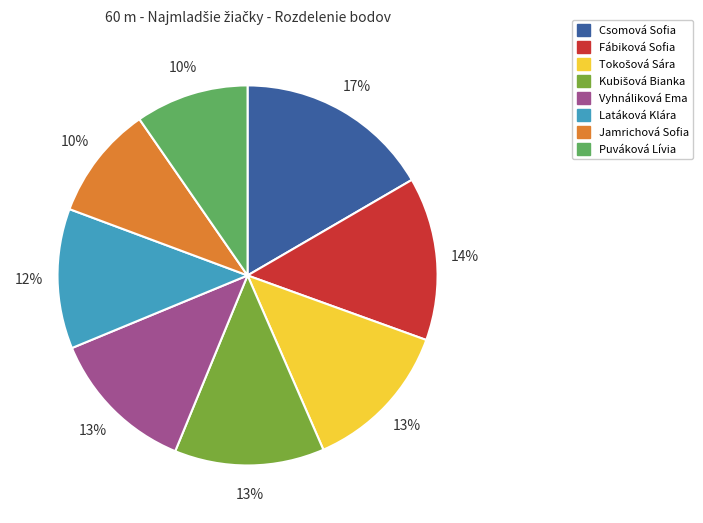

Is the sum of Latáková Klára and Vyhnáliková Ema greater than half?

No